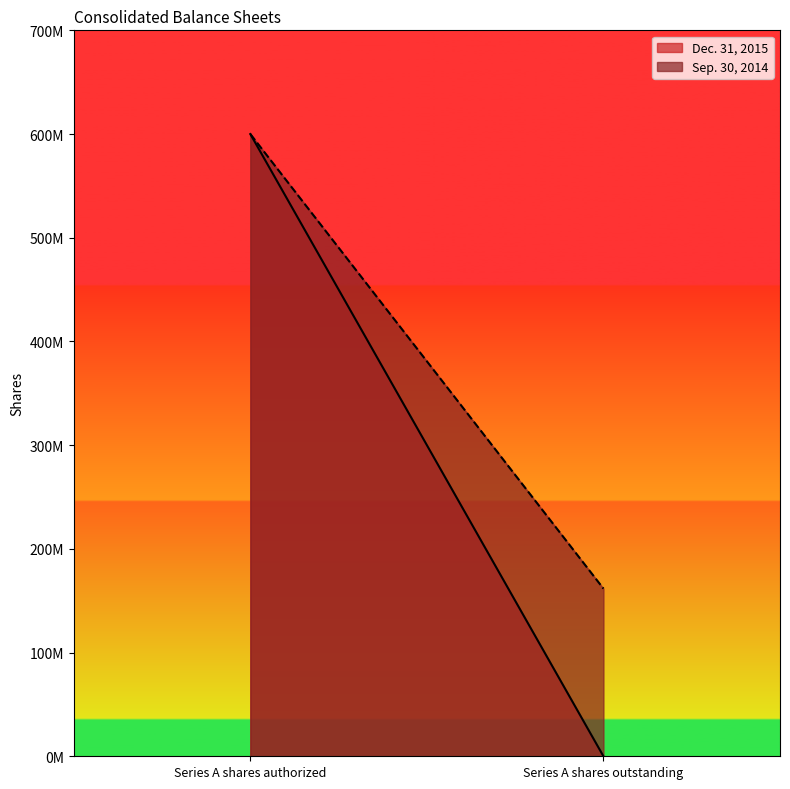

Read the Sep. 30, 2014 value at Series A shares outstanding, to the nearest 10.

161693050